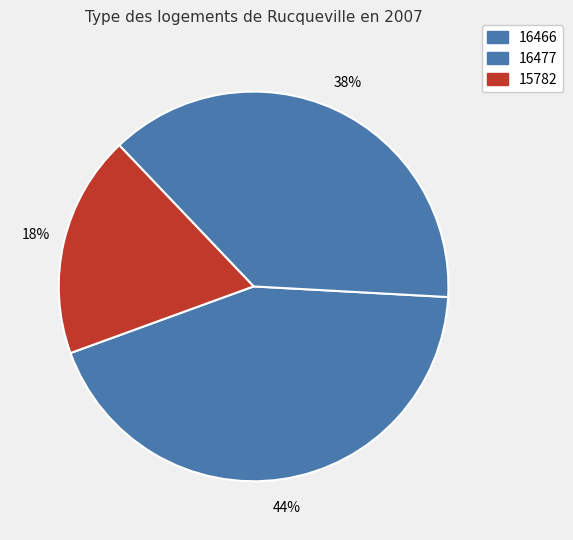

How many segments does this pie chart have?

3